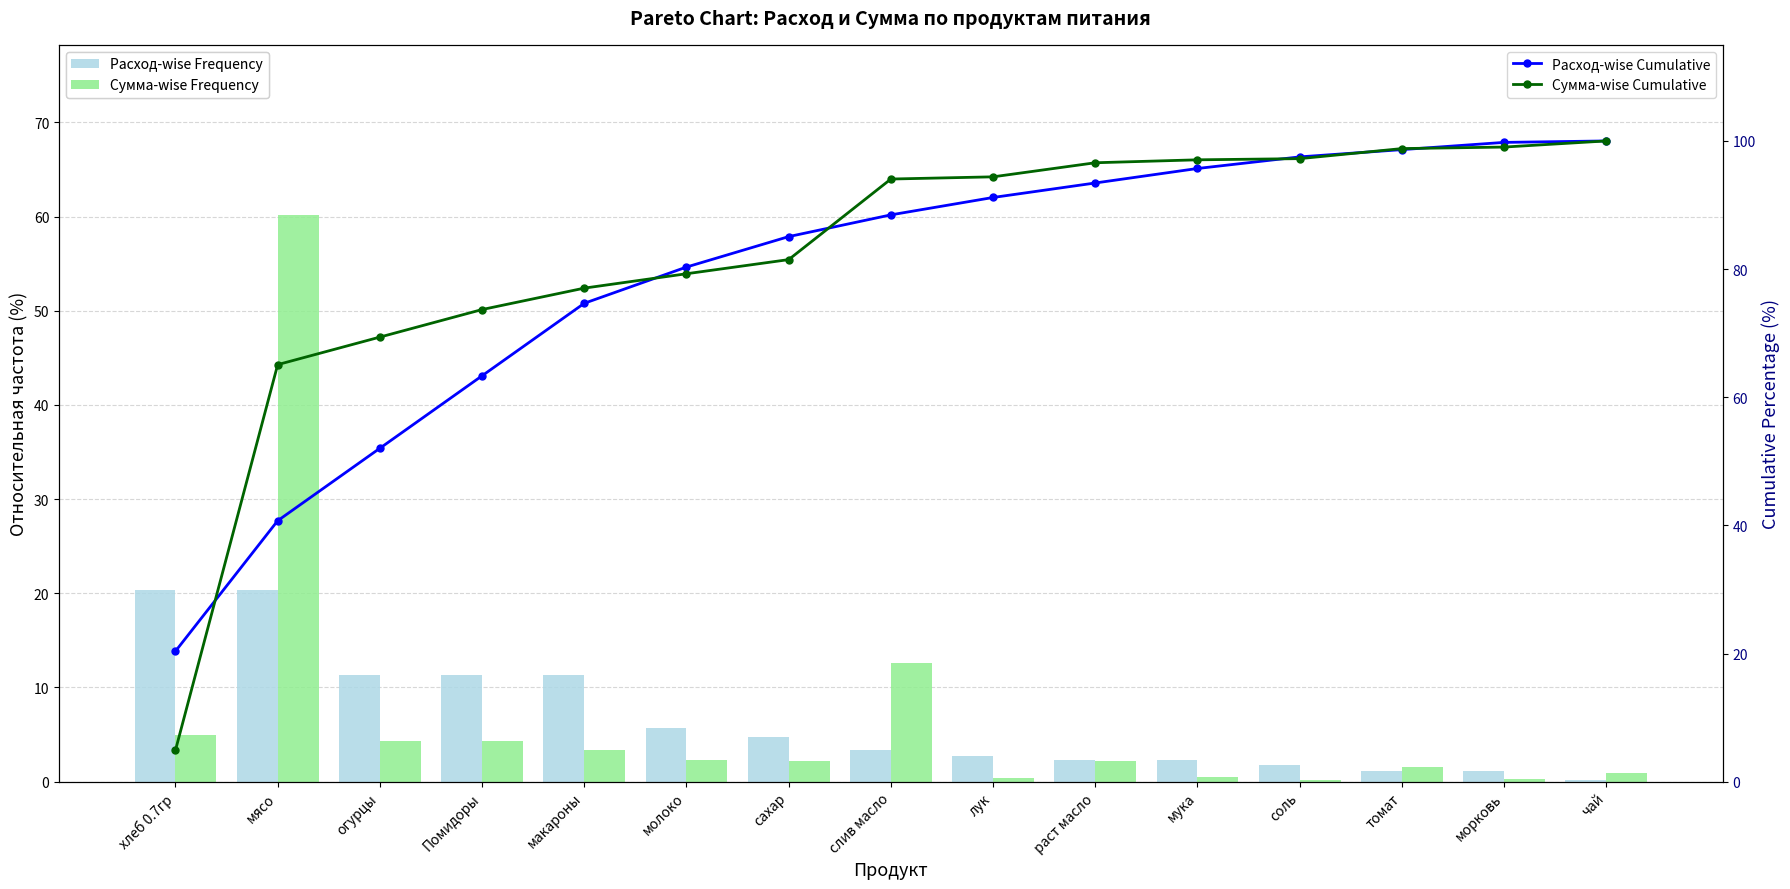

The Сумма-wise Frequency series shows 0.3 at лук. True or false?

True